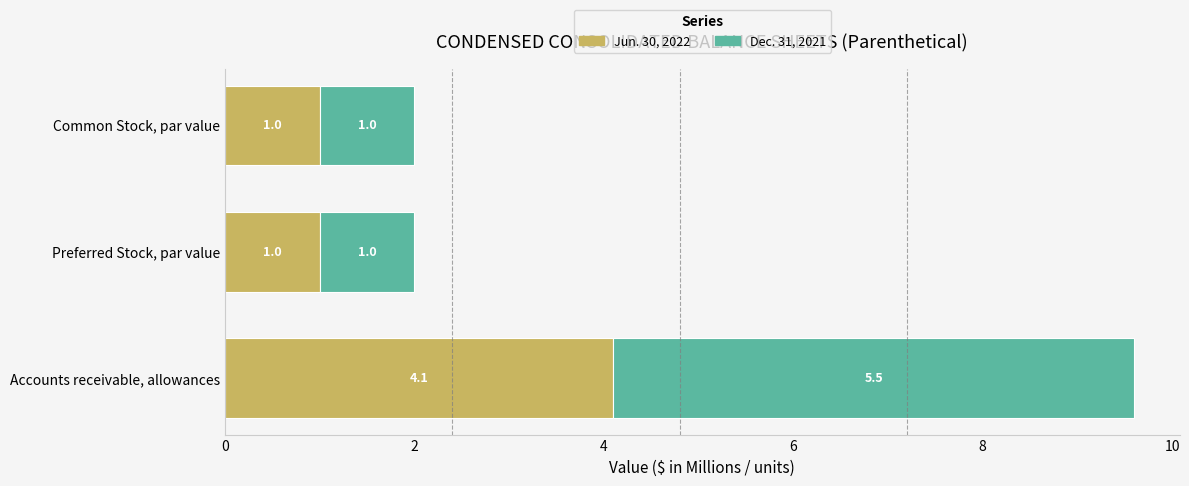

At which category is the sum across all series the highest?

Accounts receivable, allowances